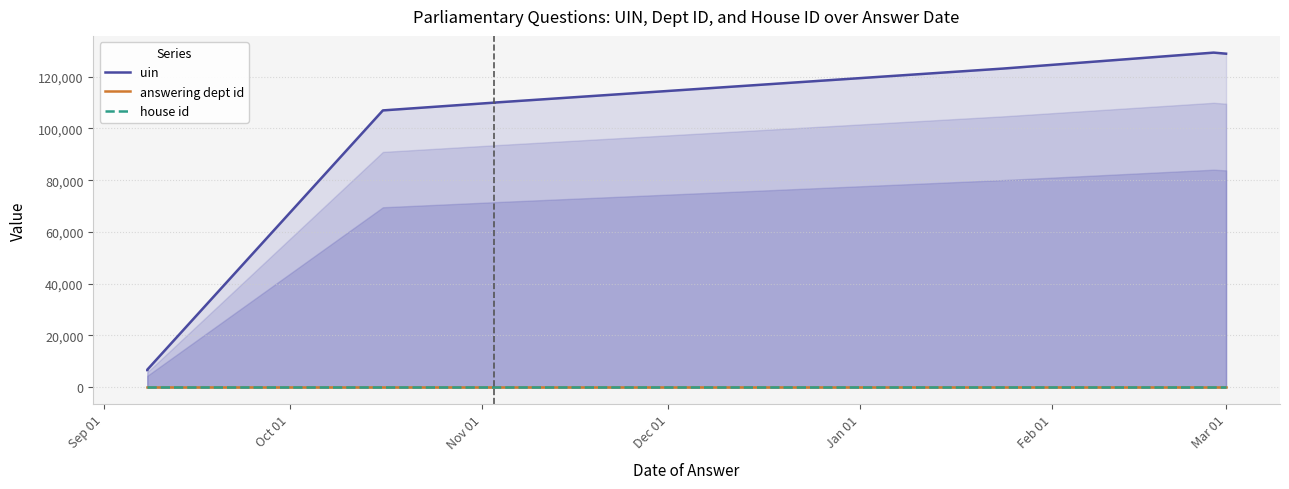

True or false: answering dept id and house id intersect in this chart.

False